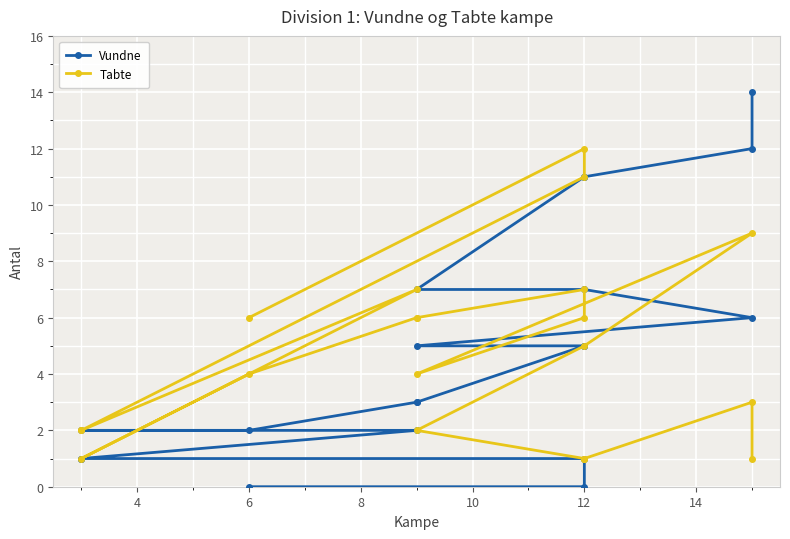

Where do Tabte and Vundne first cross each other?

12 and 14